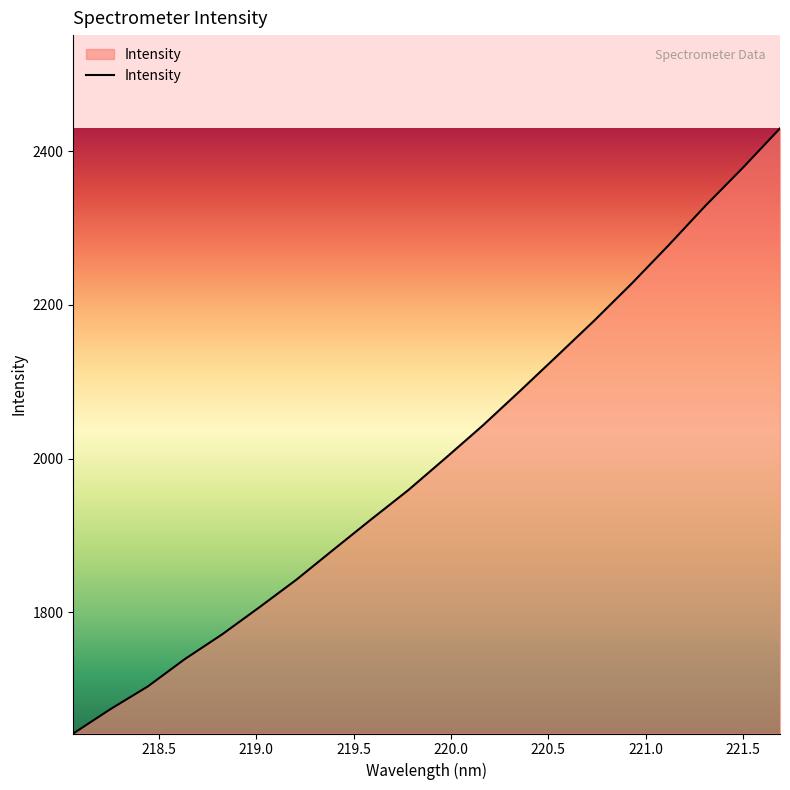

What is the smallest value displayed?

1641.7